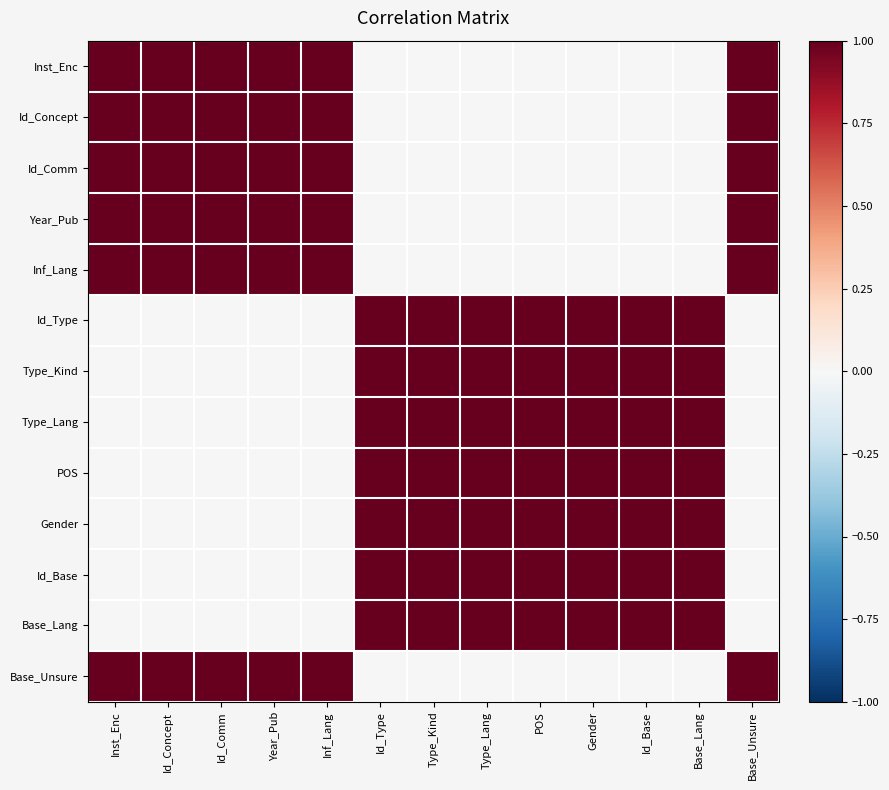

What is the greatest value displayed?

1.0